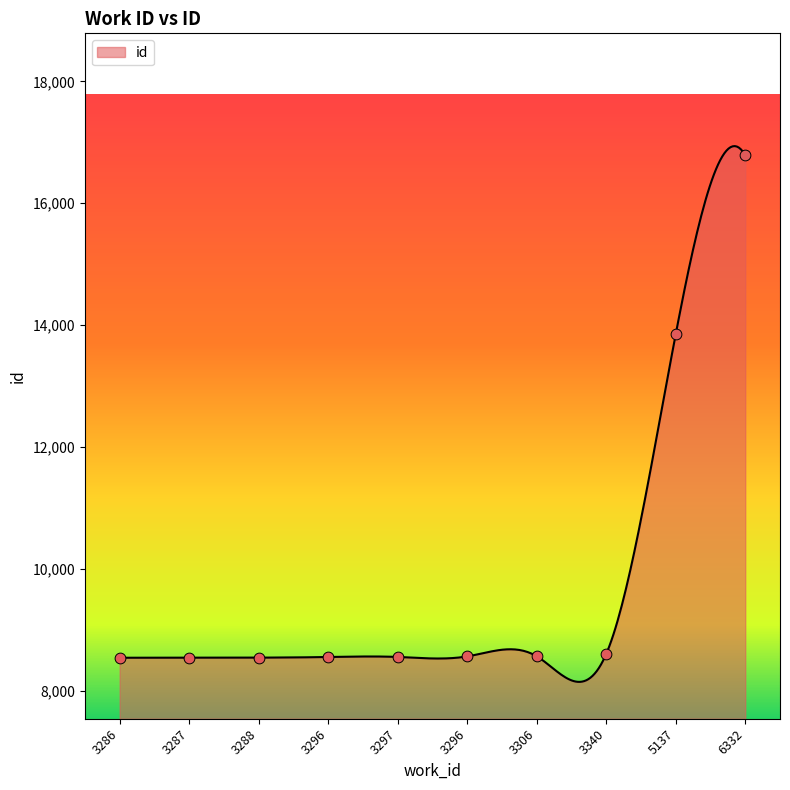

Which has a higher value, 3340 or 3296?

3340